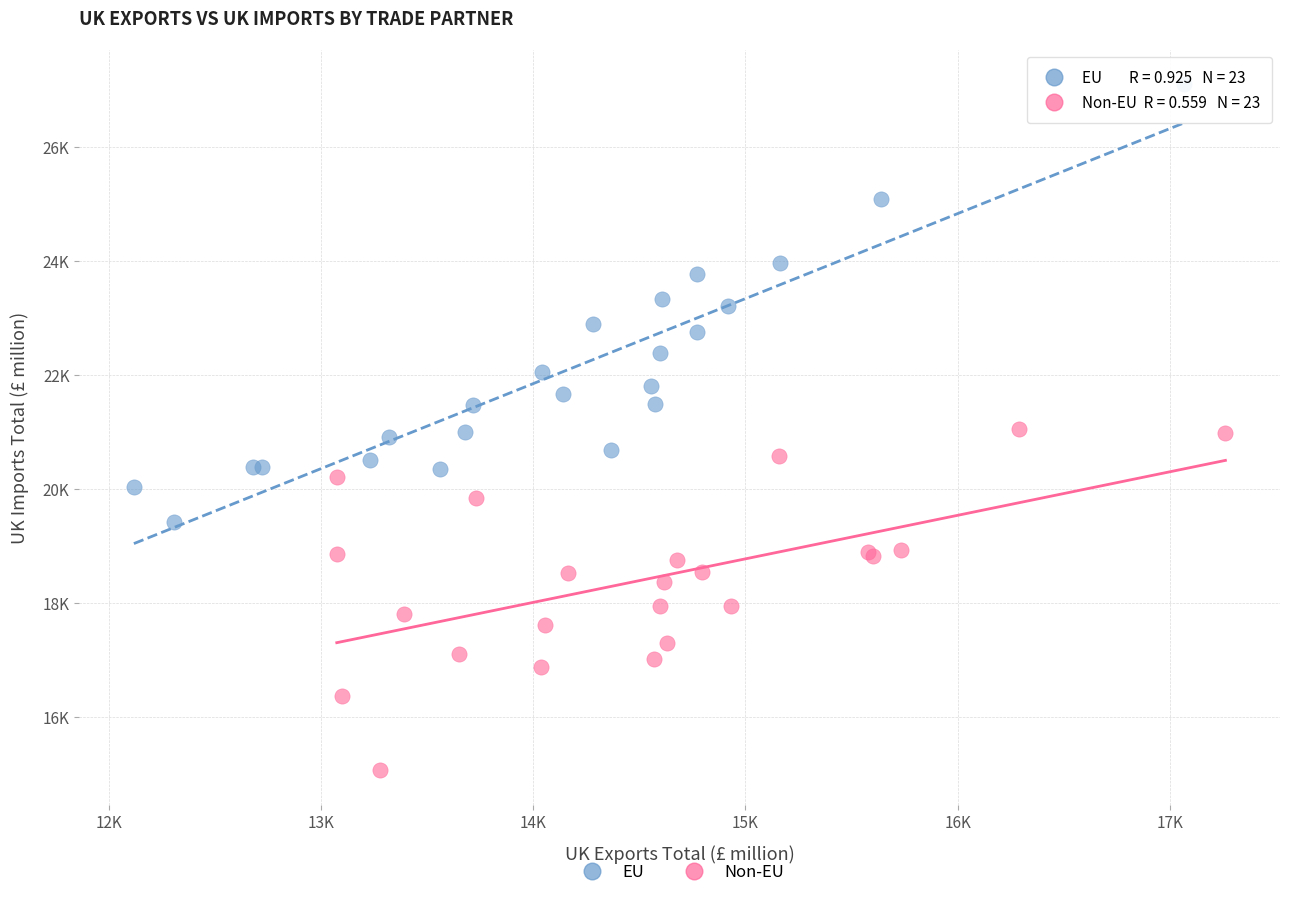

What are all the series names shown in the legend?

EU, Non-EU